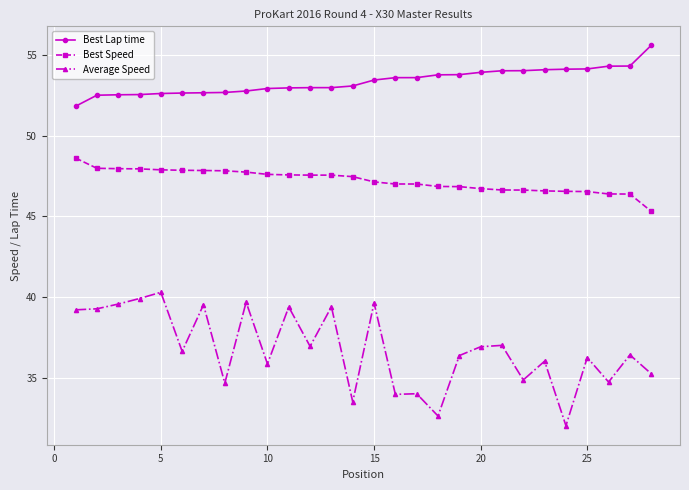

How many distinct data groups are displayed?

3